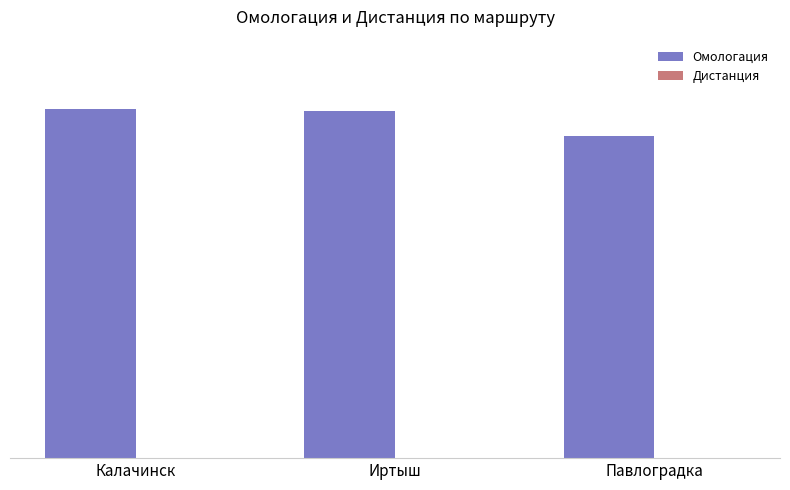

At how many categories does at least one series exceed 179270?

3